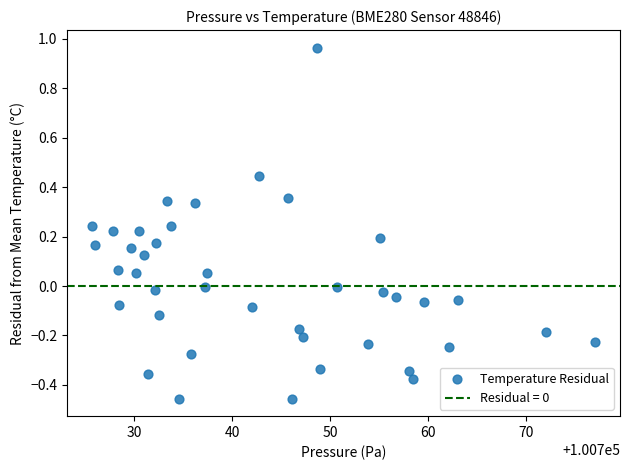

What is the range of X values (max minus min)?

51.3